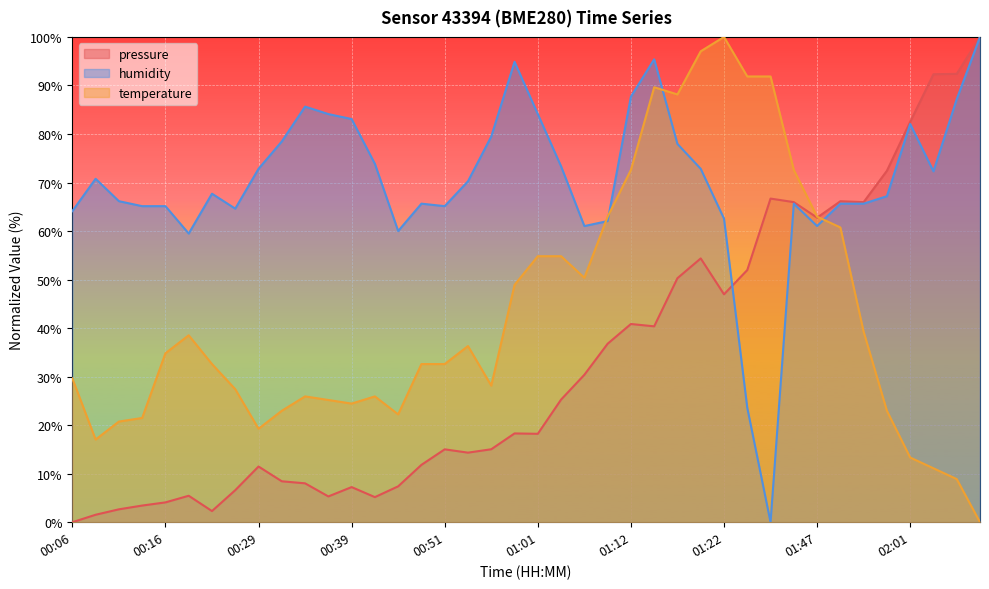

What is the difference between the second highest and minimum values in the pressure series?

92.4